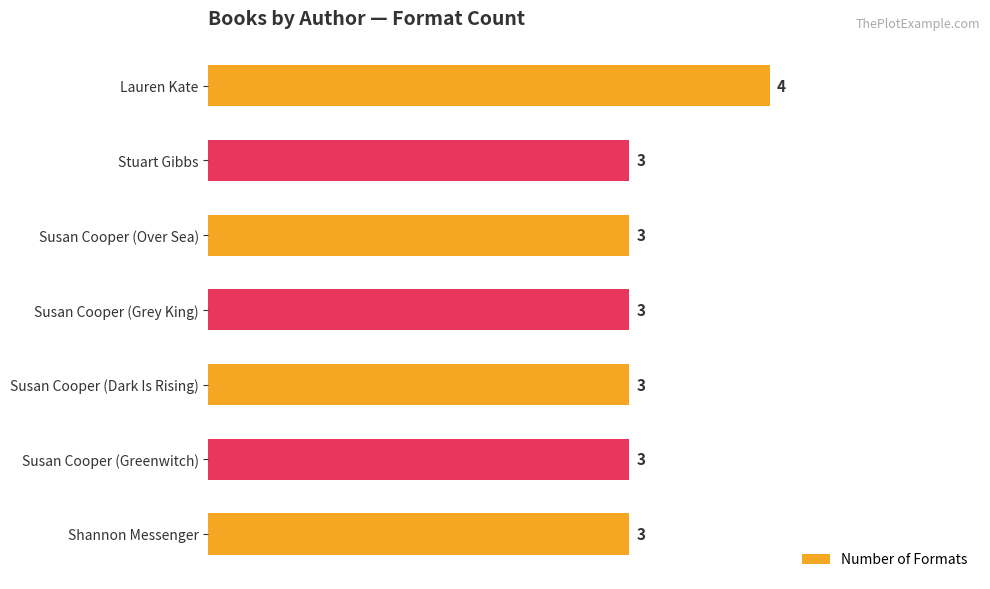

What is the sum of all values?

22